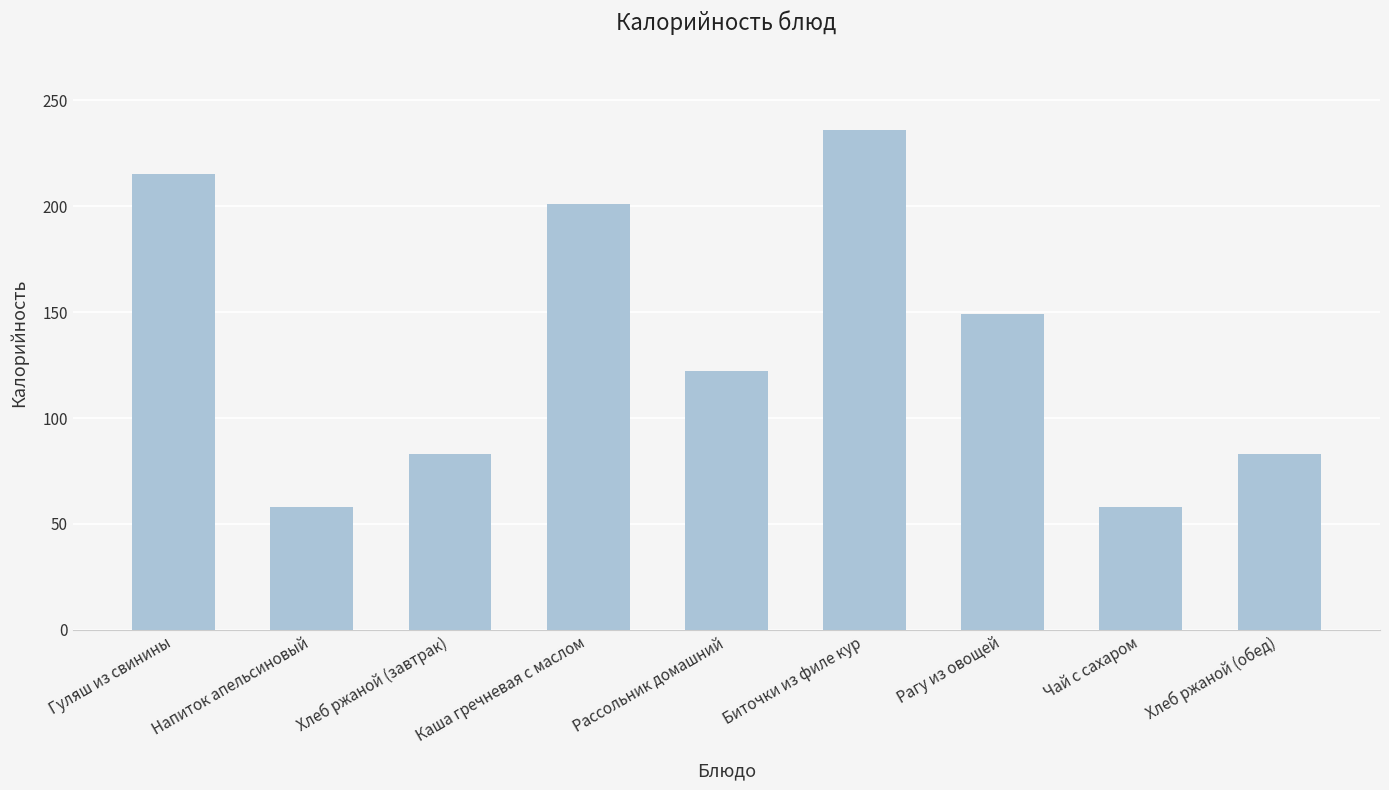

What is the value of the 3rd bar from the left?

83